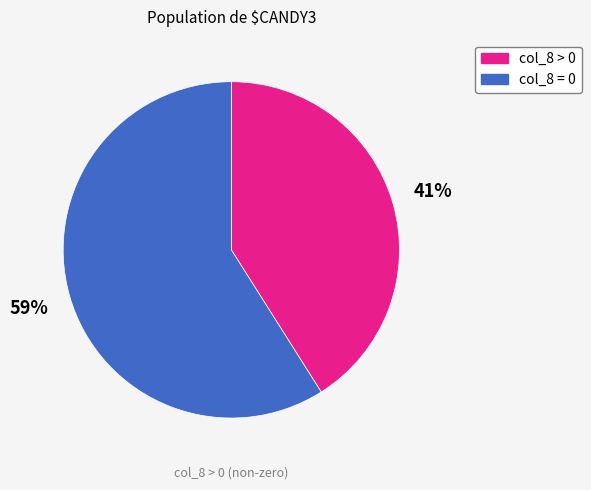

To the nearest percent, what is the difference between the largest and smallest slice percentages?

18%